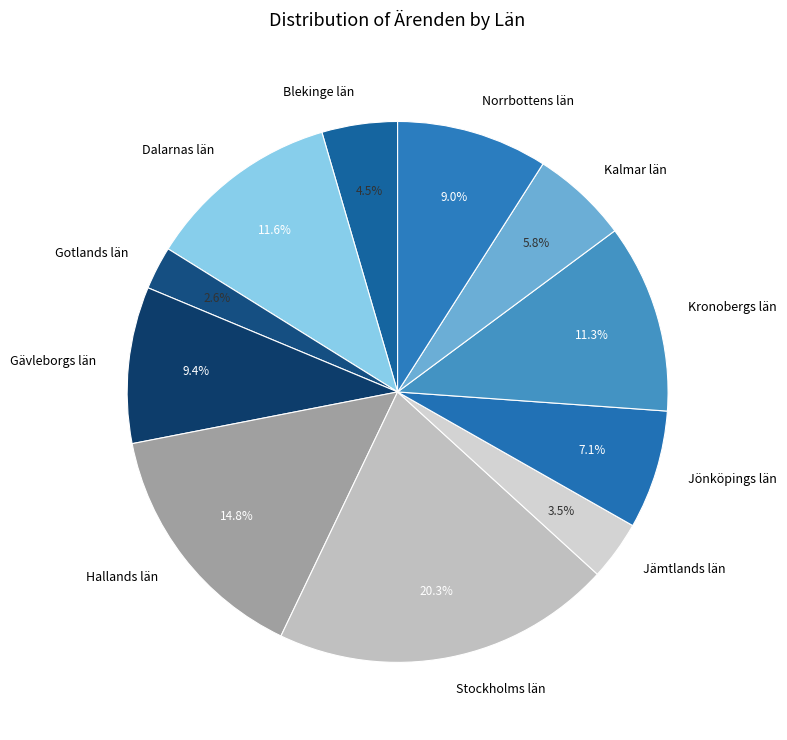

True or false: Gotlands län accounts for 3% of the total.

True